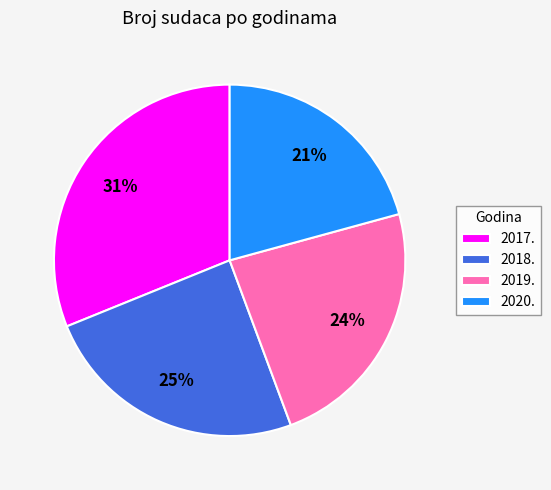

Which category has the biggest portion of the pie?

2017.